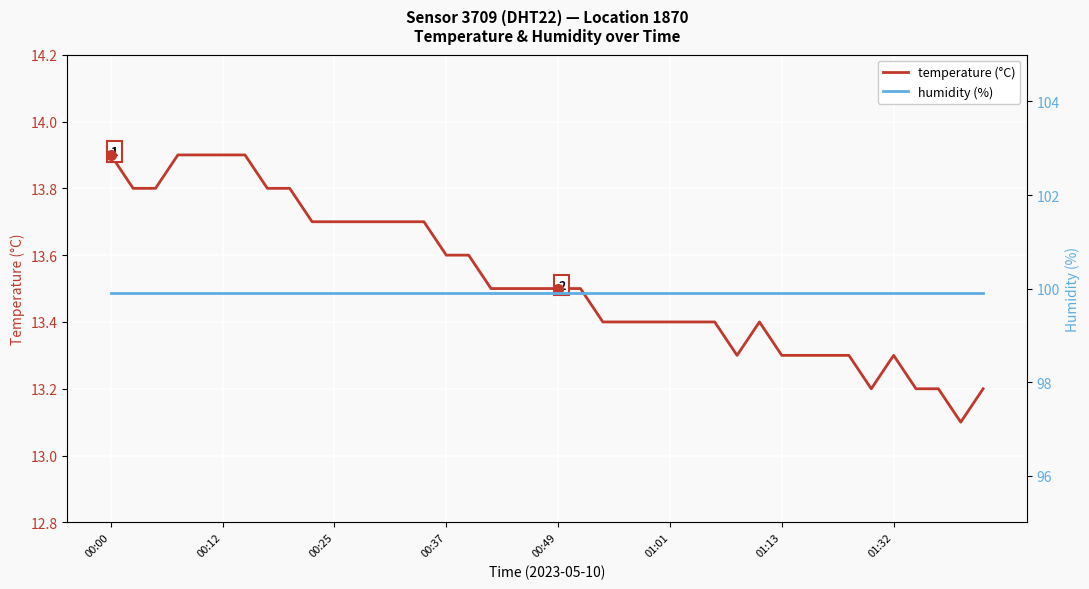

What is the minimum value for temperature (°C)?

13.1